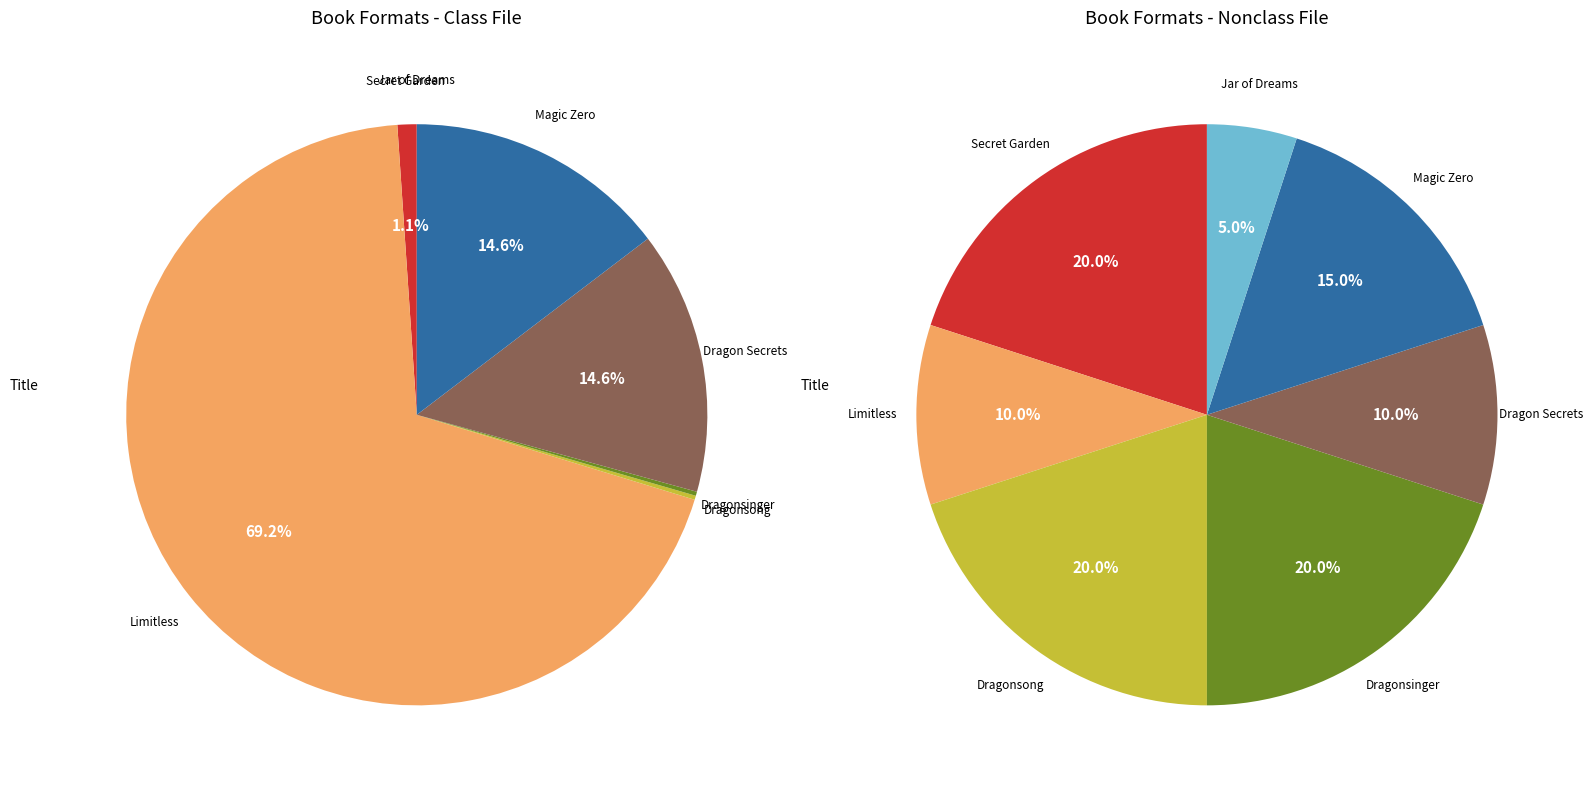

What percentage is the Magic Zero slice, to the nearest percent?

15%